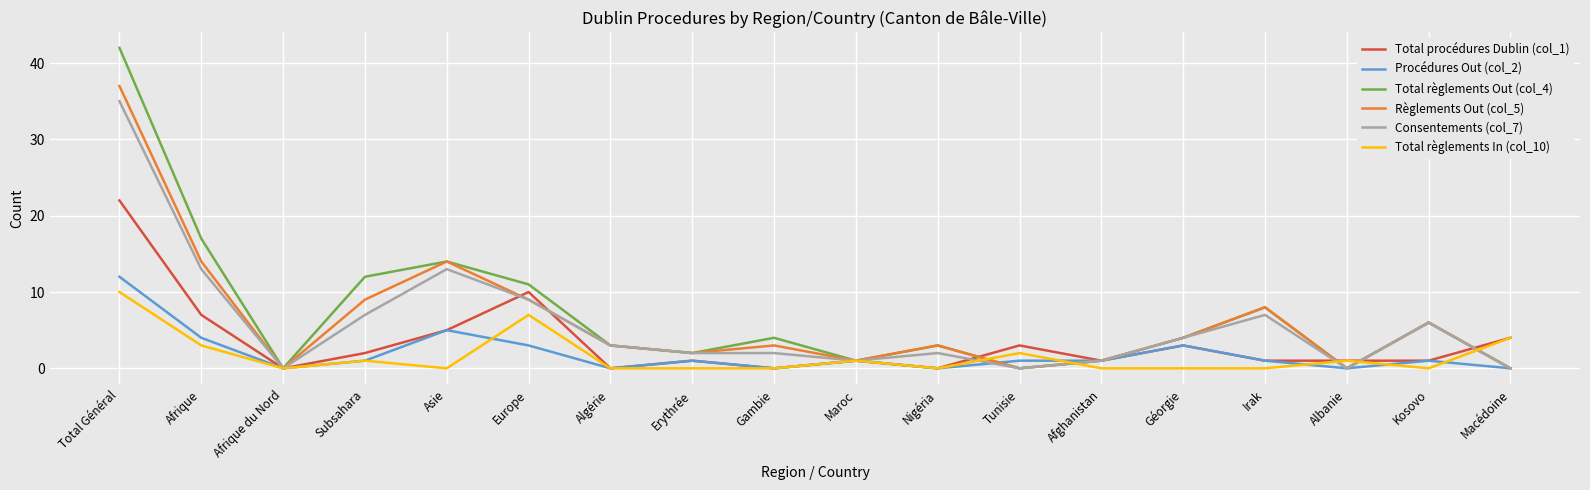

At which category does Règlements Out (col_5) reach its first local peak?

Asie